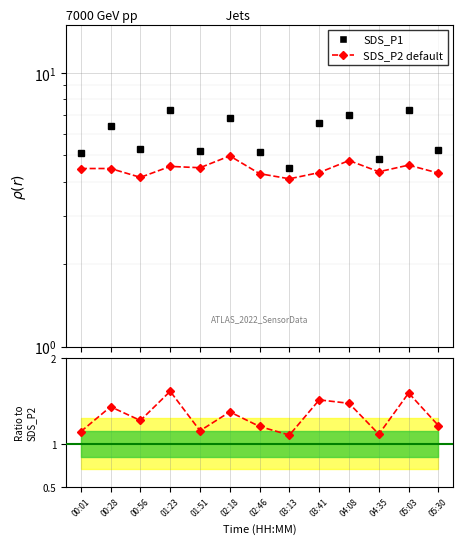

What is the spread (max minus min) of values at 01:23?

5.7